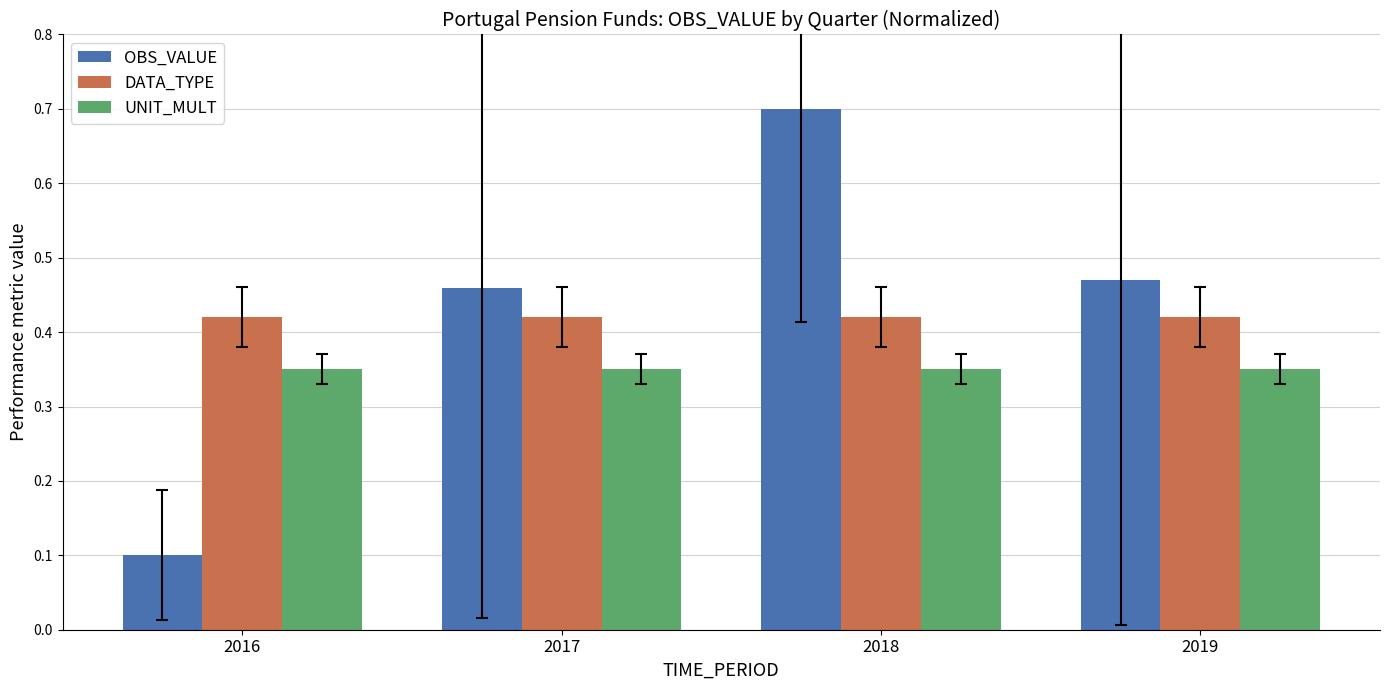

Which label corresponds to the smallest value in the chart?

2016